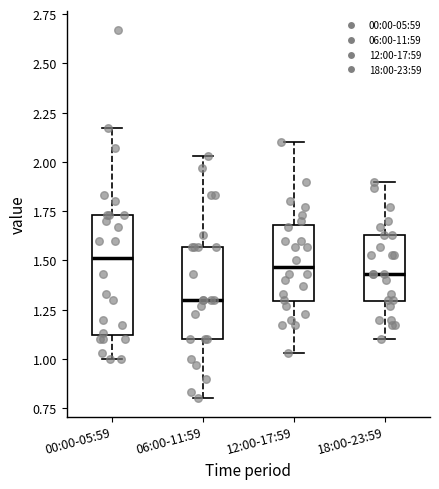

Reading left to right, transcribe this box plot: for each box, give where its median line is, the range the box spans, and where its two whiskers end, as read against the y-axis. The values are not printed on the chart, so give them approximately, as read against the axis.

00:00-05:59: median 1.50, box 1.10 to 1.75, whiskers 1.00 to 2.15
06:00-11:59: median 1.30, box 1.10 to 1.55, whiskers 0.80 to 2.05
12:00-17:59: median 1.45, box 1.30 to 1.70, whiskers 1.05 to 2.10
18:00-23:59: median 1.45, box 1.30 to 1.65, whiskers 1.10 to 1.90